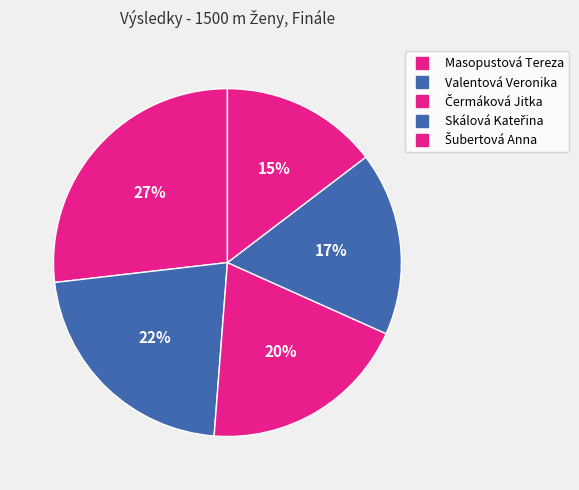

To the nearest percent, what percentage of the pie is Skálová Kateřina?

17%